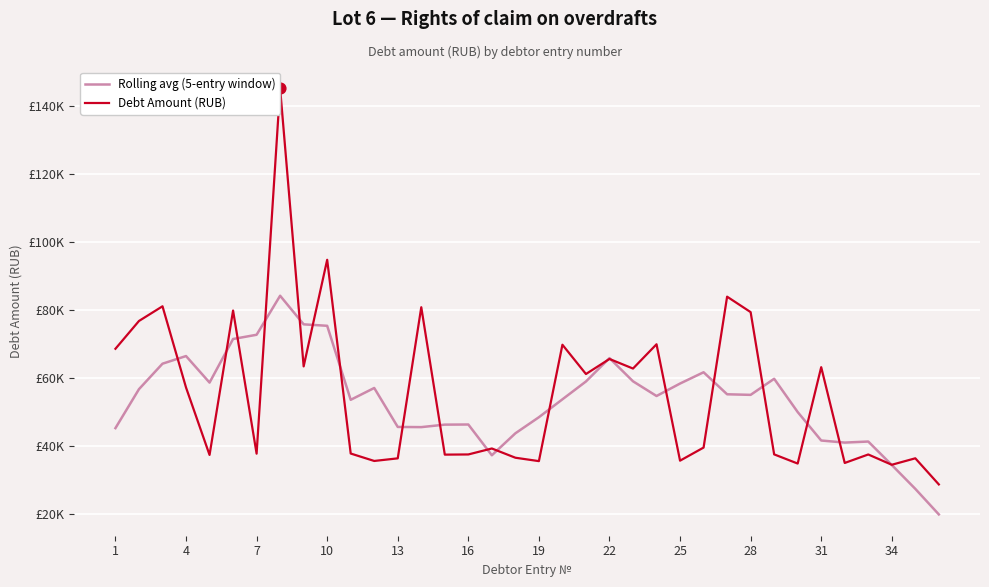

Is the value of Rolling avg (5-entry window) at 31 greater than the value of Debt Amount (RUB) at 28?

No